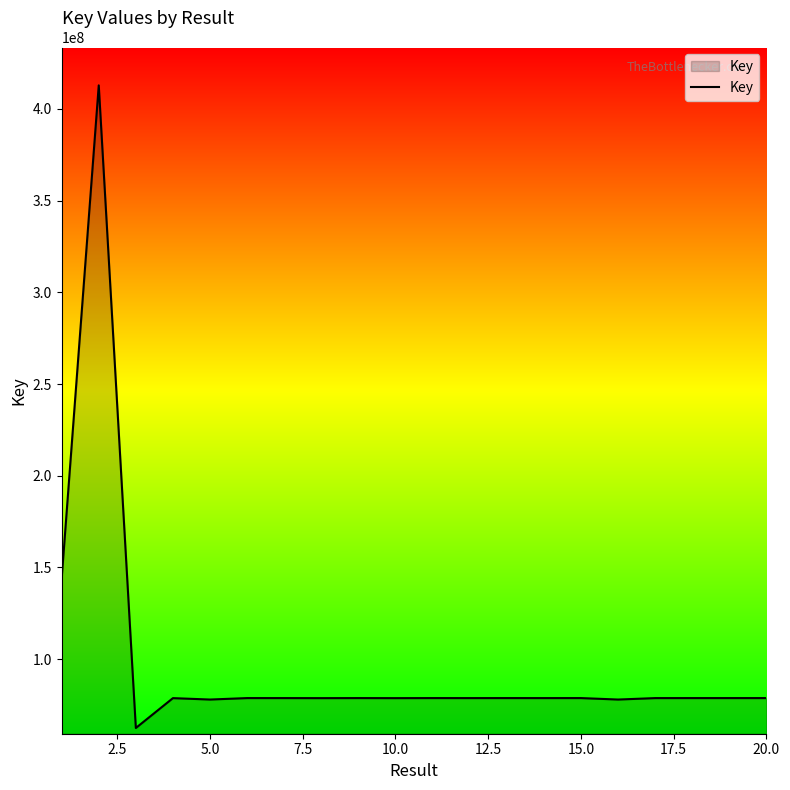

What is the greatest value displayed?

412787062